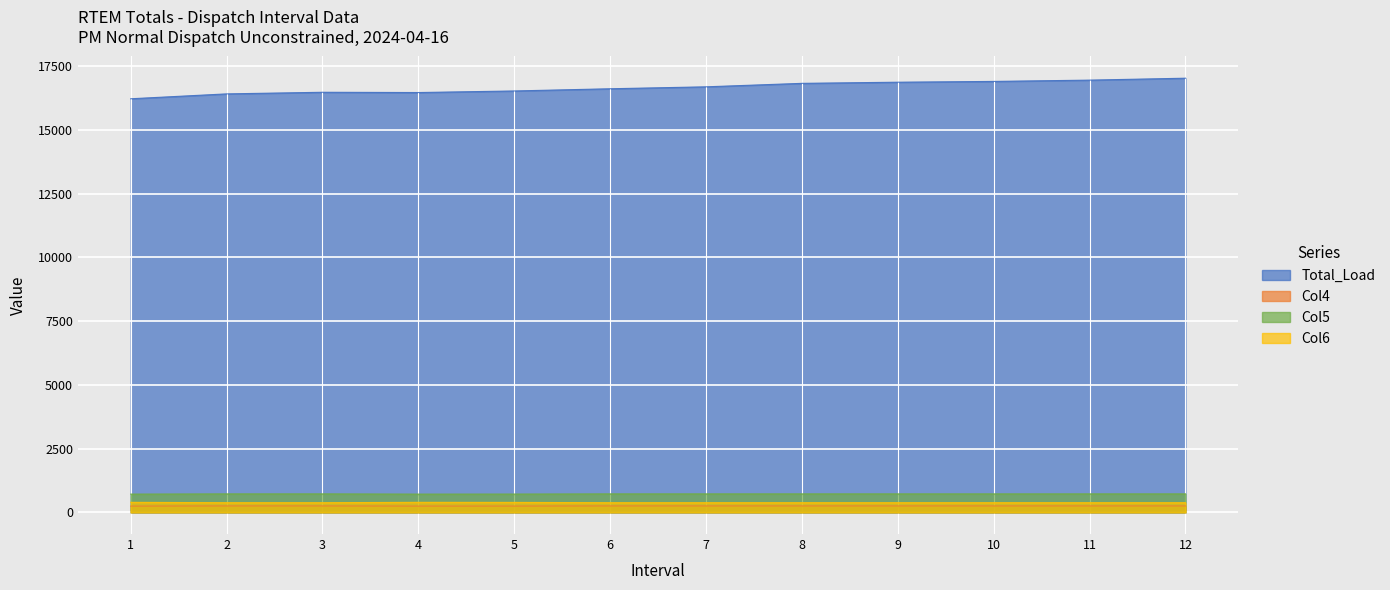

Which category has the highest value across all series?

12